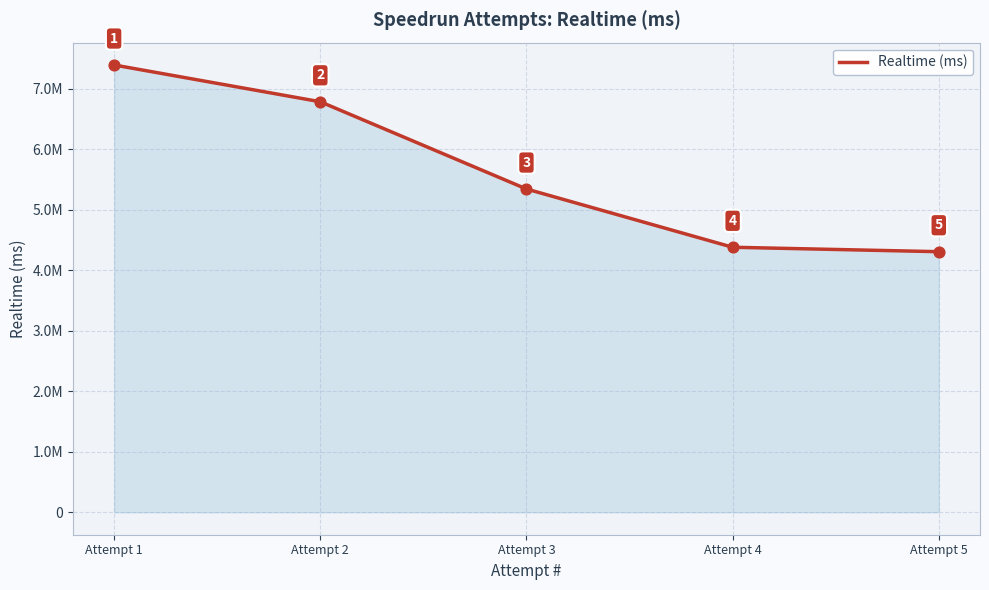

Which has a higher value, Attempt 1 or Attempt 5?

Attempt 1